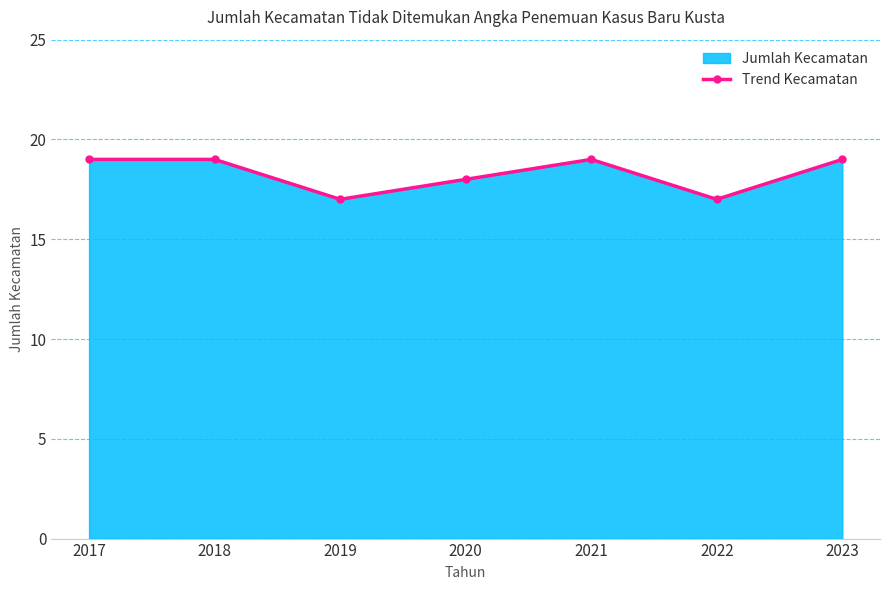

At which category does the data reach its first local peak?

2021